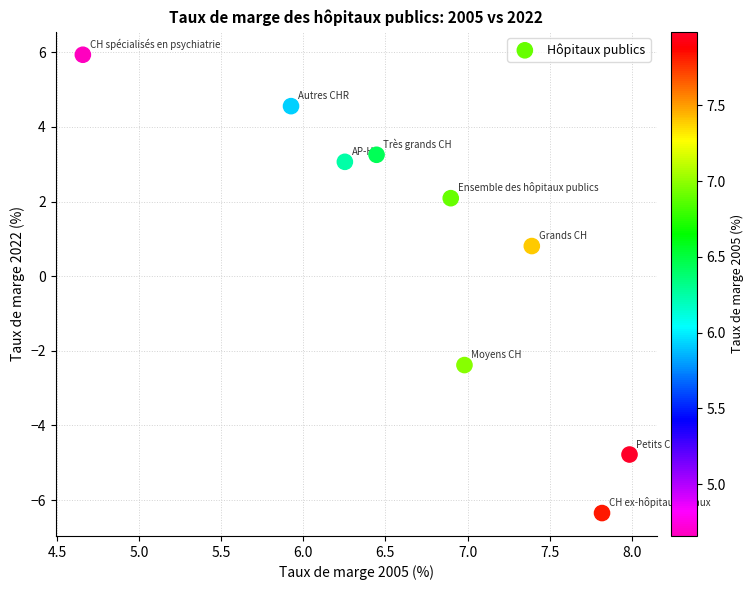

What Y value in the scatter plot is closest to 0?

0.8